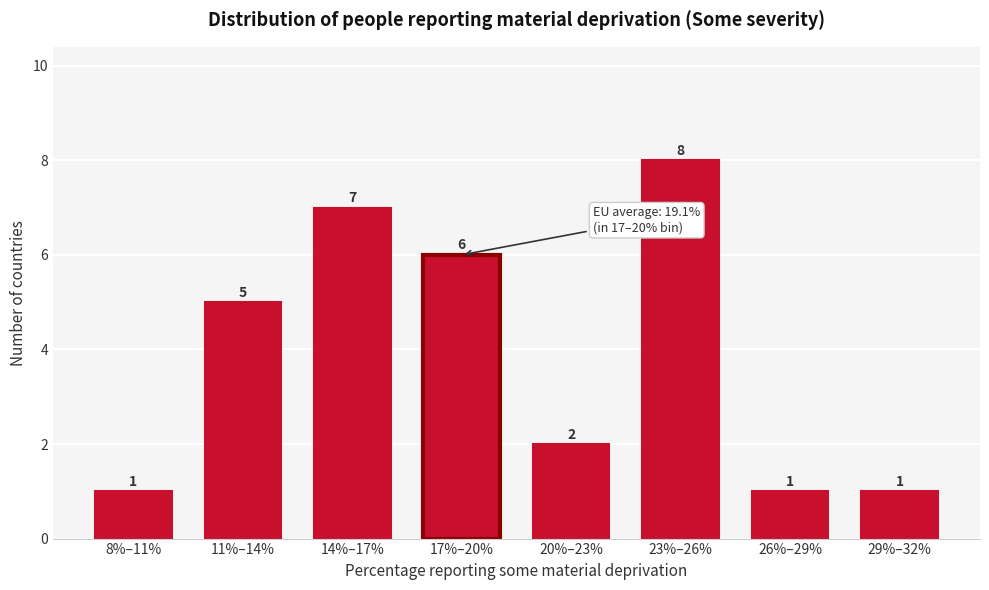

Reading right to left, extract all data points from this chart.

1	1	8	2	6	7	5	1